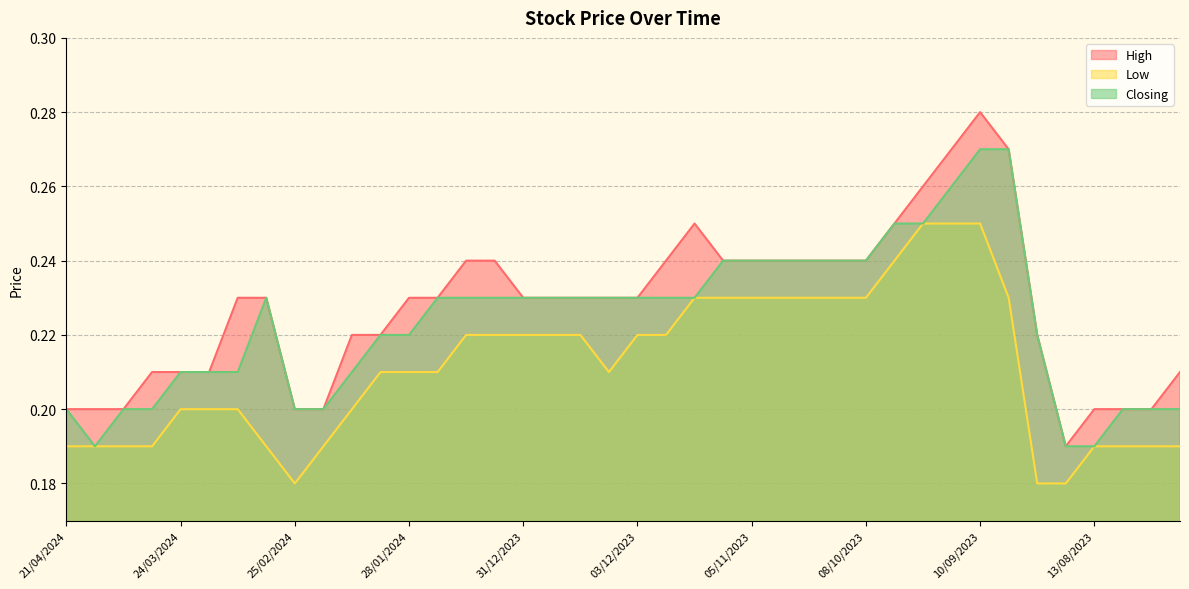

True or false: Low and Closing intersect in this chart.

False